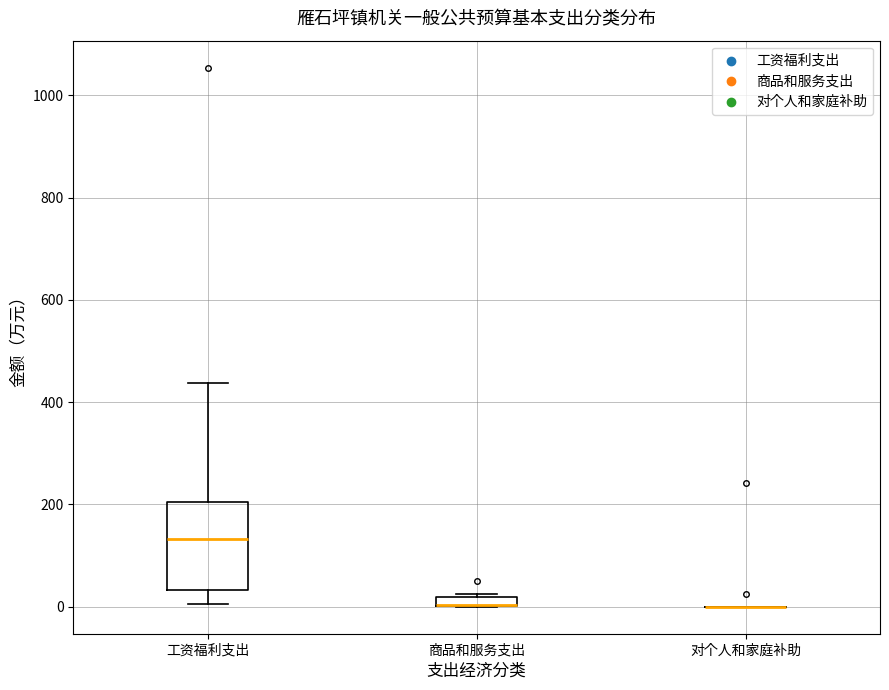

Comparing the boxes themselves (not the whiskers), which one is the tallest?

工资福利支出